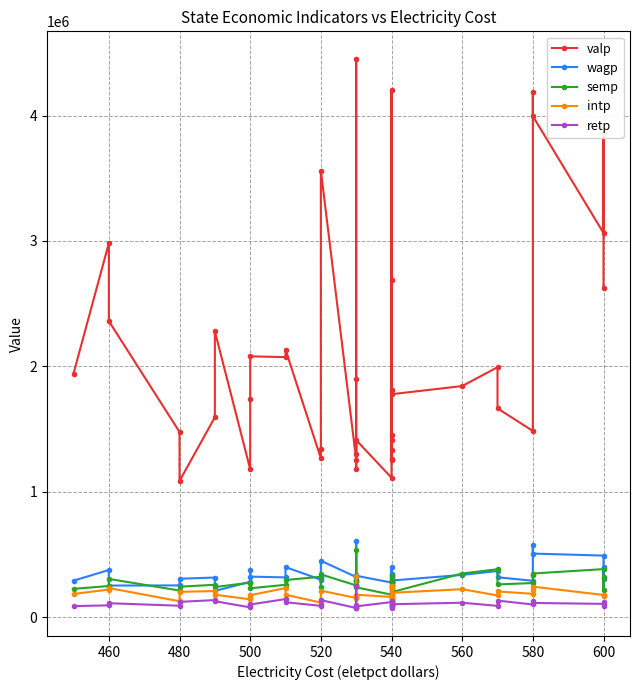

True or false: intp has more than 0 interior local peaks.

True